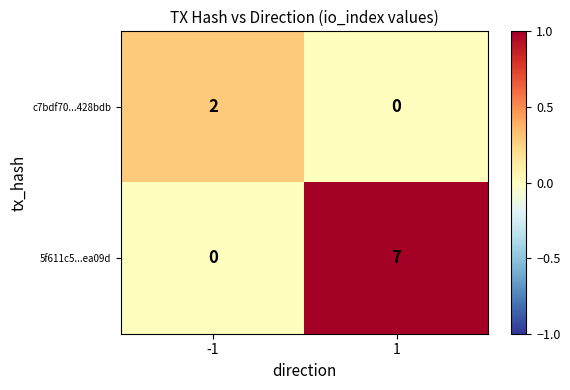

The value of c7bdf70...428bdb at 1 is 1. True or false?

False